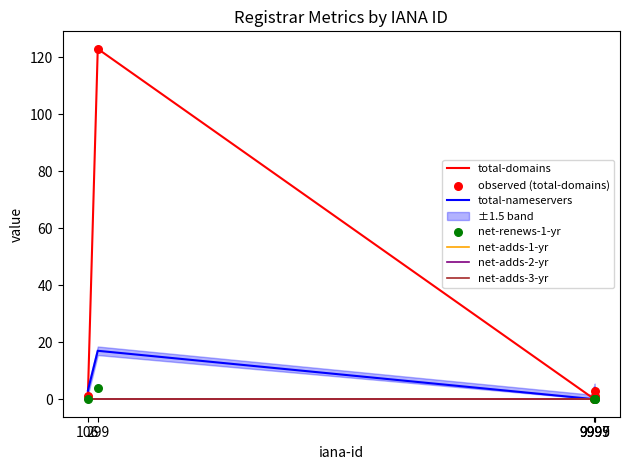

What is the total value across all series at 299?

144